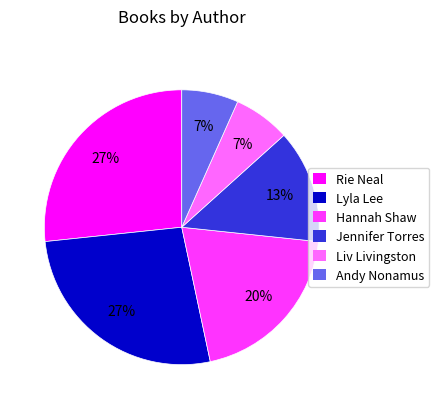

Does any single category account for the majority?

No